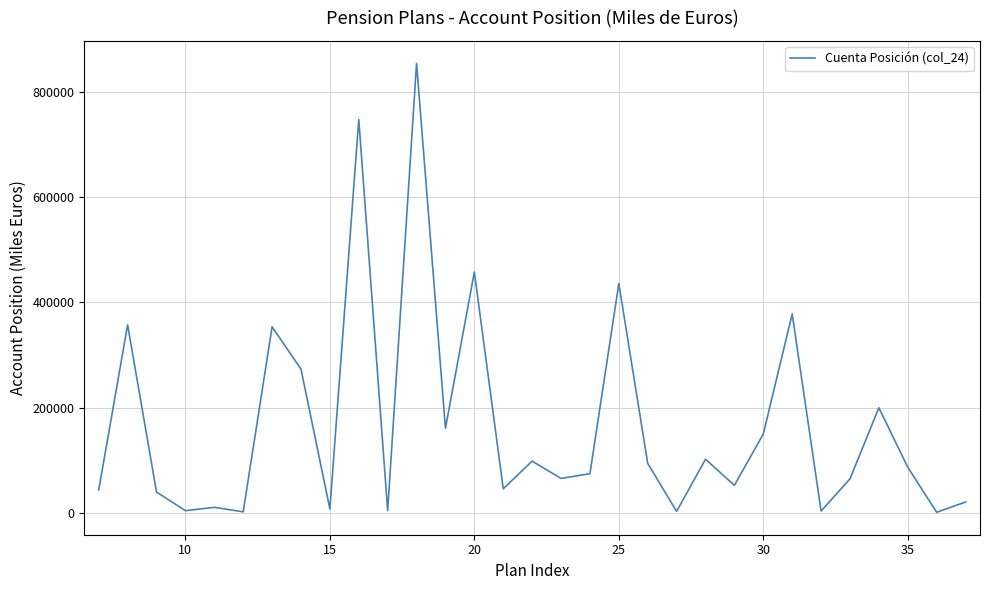

What is the greatest value displayed?

853926